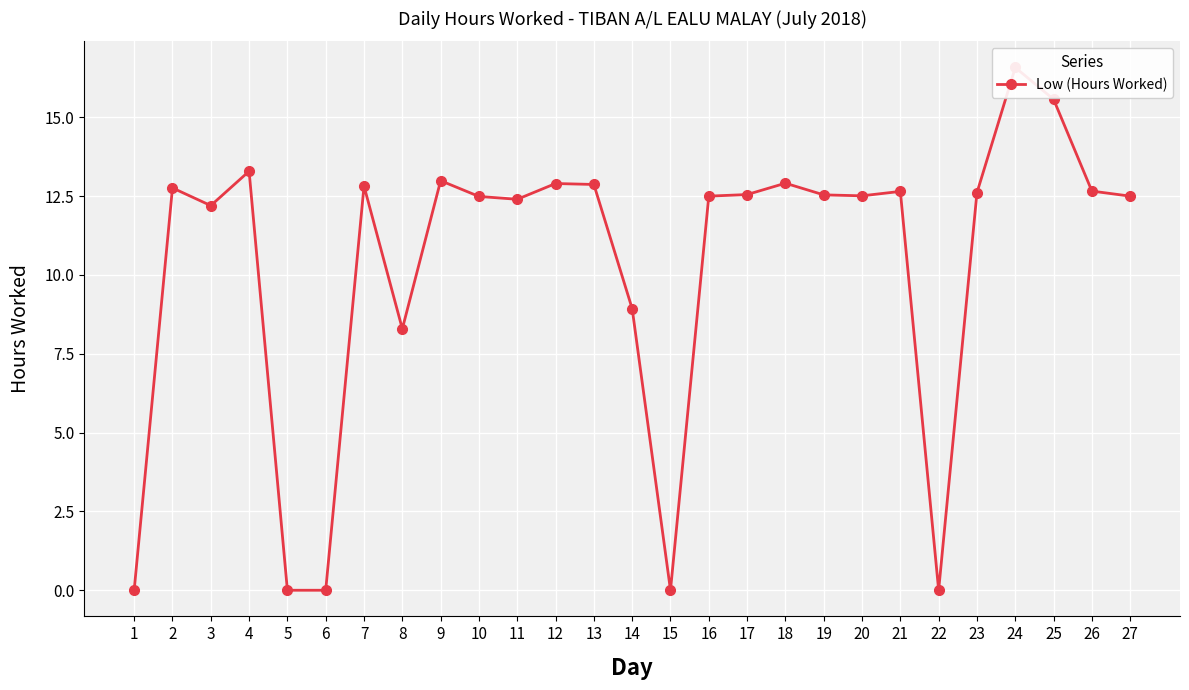

What is the change in value from 3 to 23?

+0.4